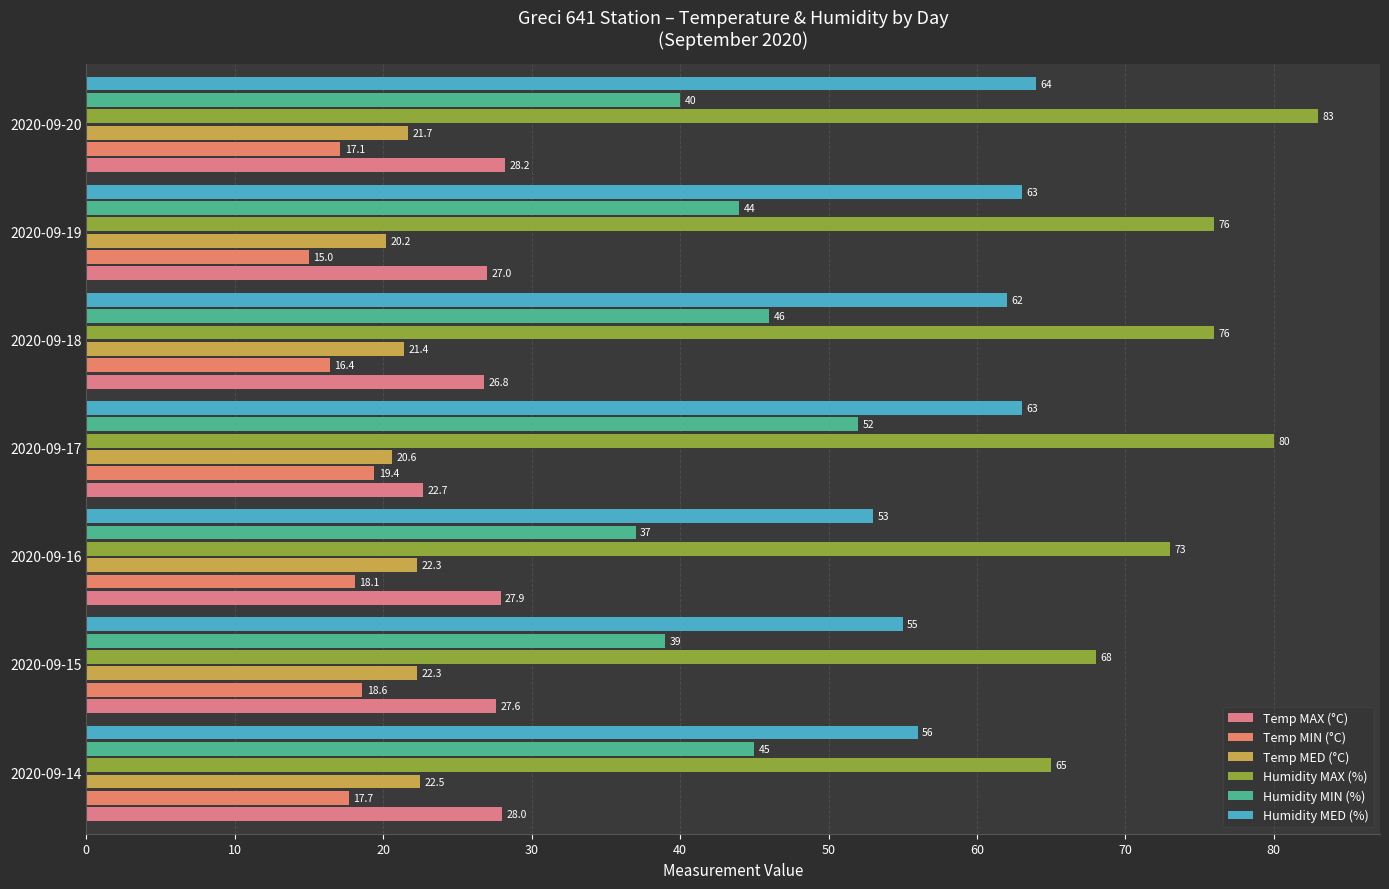

Which series has the largest range (max minus min)?

Humidity MAX (%)